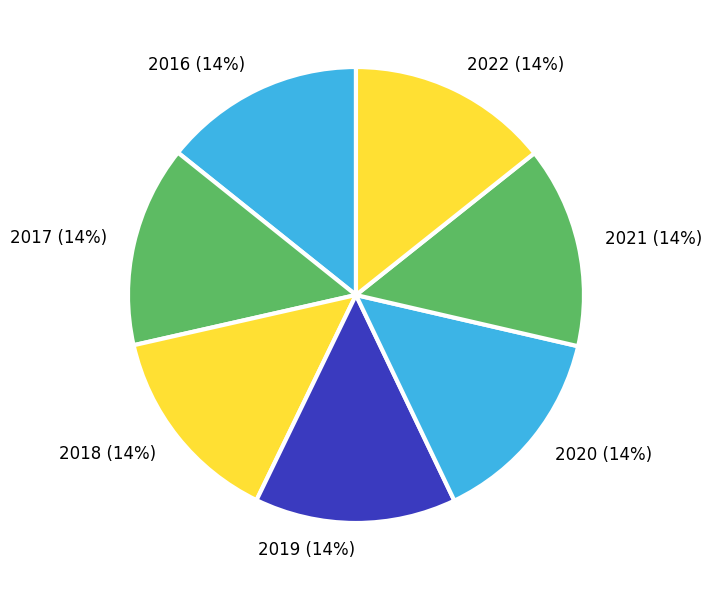

To the nearest percent, what portion does 2016 represent?

14%